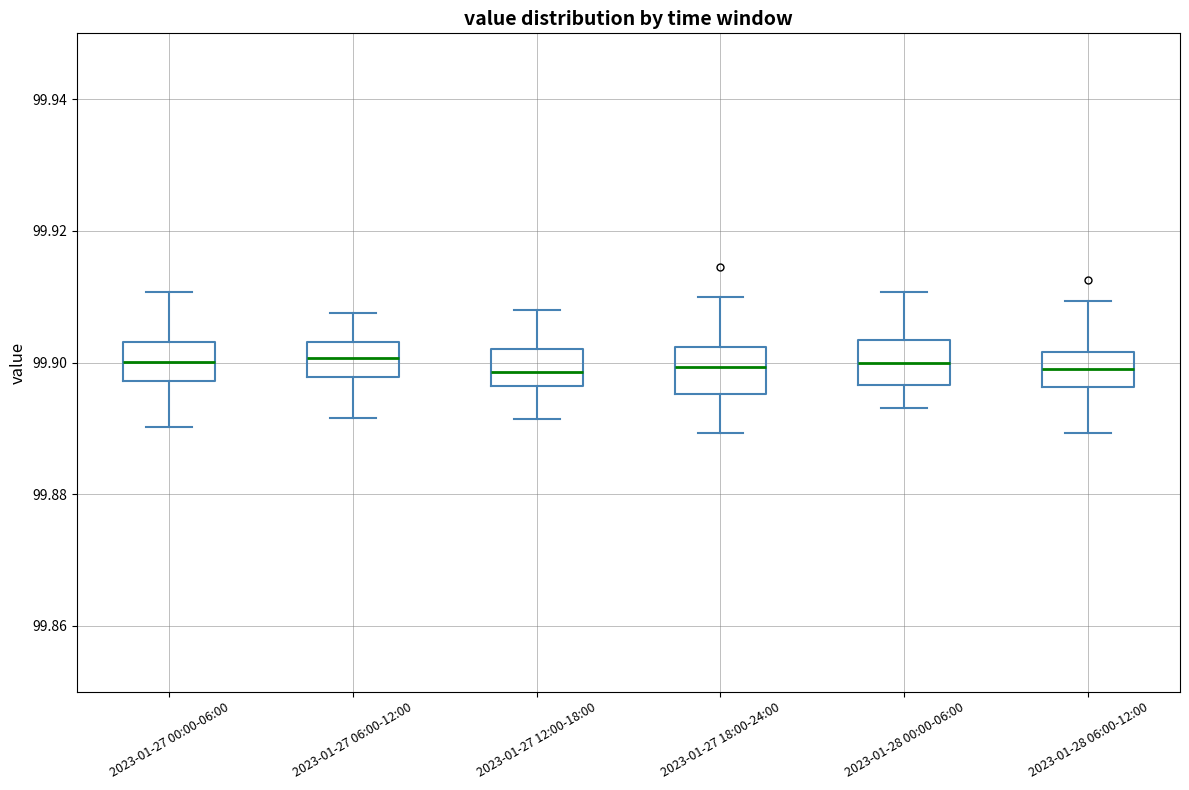

Where does the median line of the box for 2023-01-28 00:00-06:00 sit on the y-axis? The values are not printed on the chart, so give them approximately, as read against the axis.

99.900